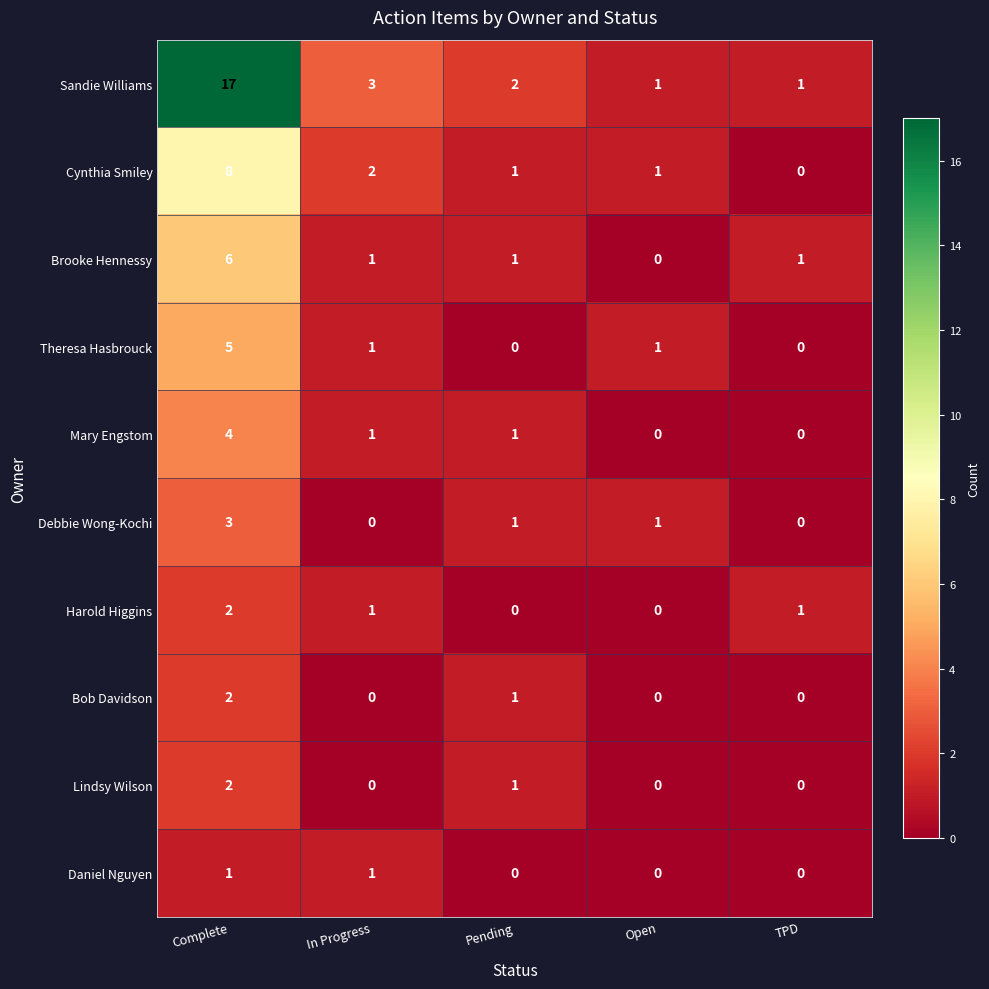

What is the spread (max minus min) of values at In Progress?

3